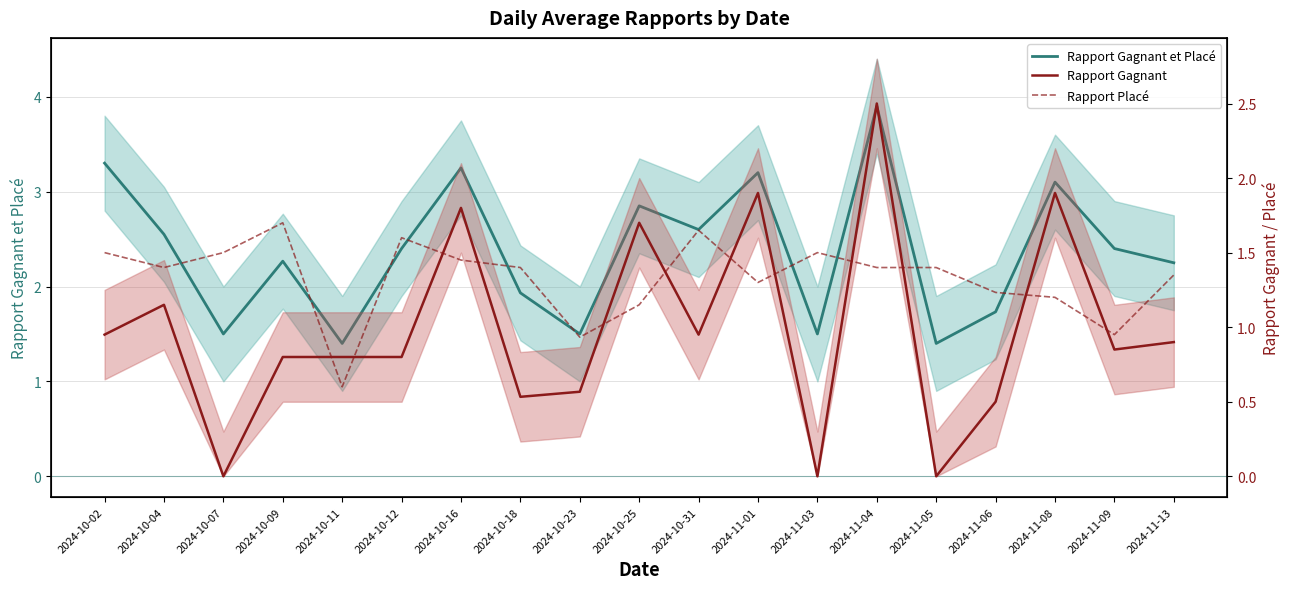

The value of Rapport Gagnant at 2024-10-04 is 0.7. True or false?

False